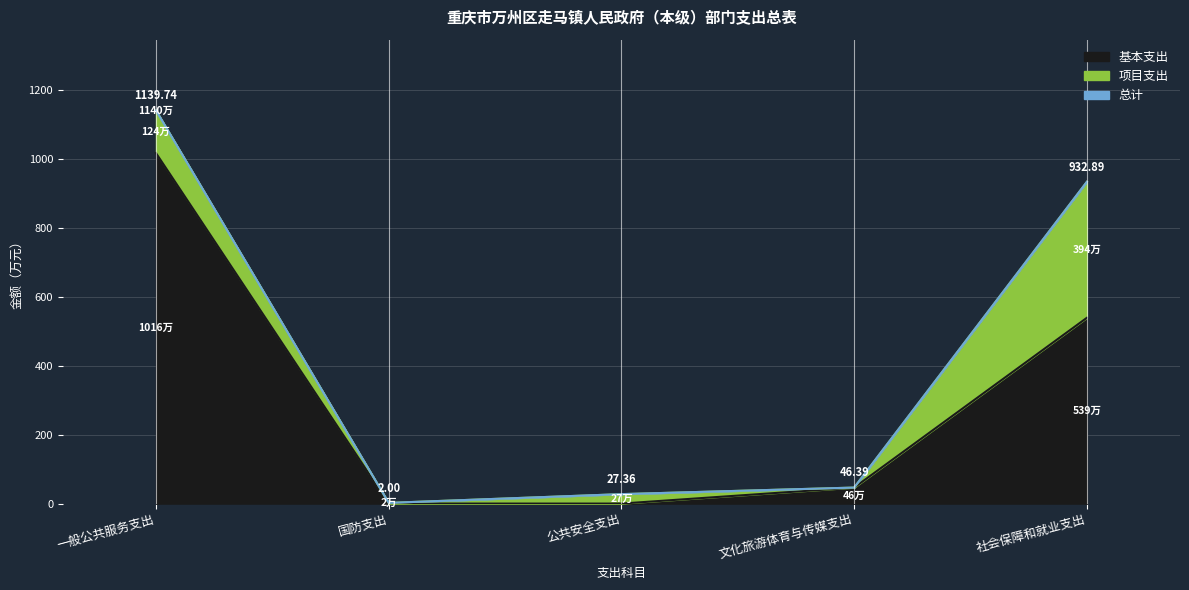

Where is 基本支出 nearest to the value 508?

社会保障和就业支出